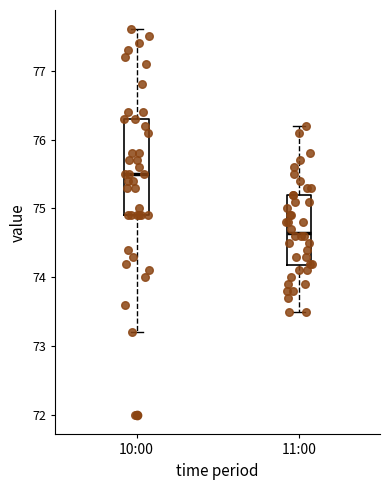

Reading left to right, transcribe this box plot: for each box, give where its median line is, the range the box spans, and where its two whiskers end, as read against the y-axis. The values are not printed on the chart, so give them approximately, as read against the axis.

10:00: median 75.5, box 74.9 to 76.3, whiskers 73.2 to 77.6
11:00: median 74.7, box 74.2 to 75.2, whiskers 73.5 to 76.2